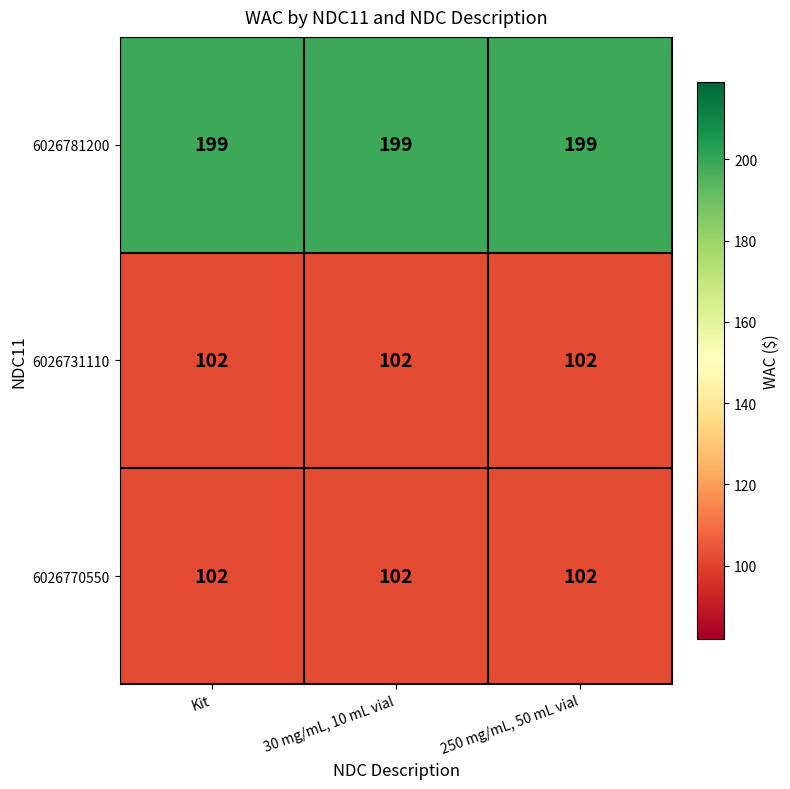

What is the spread (max minus min) of values at 250 mg/mL, 50 mL vial?

97